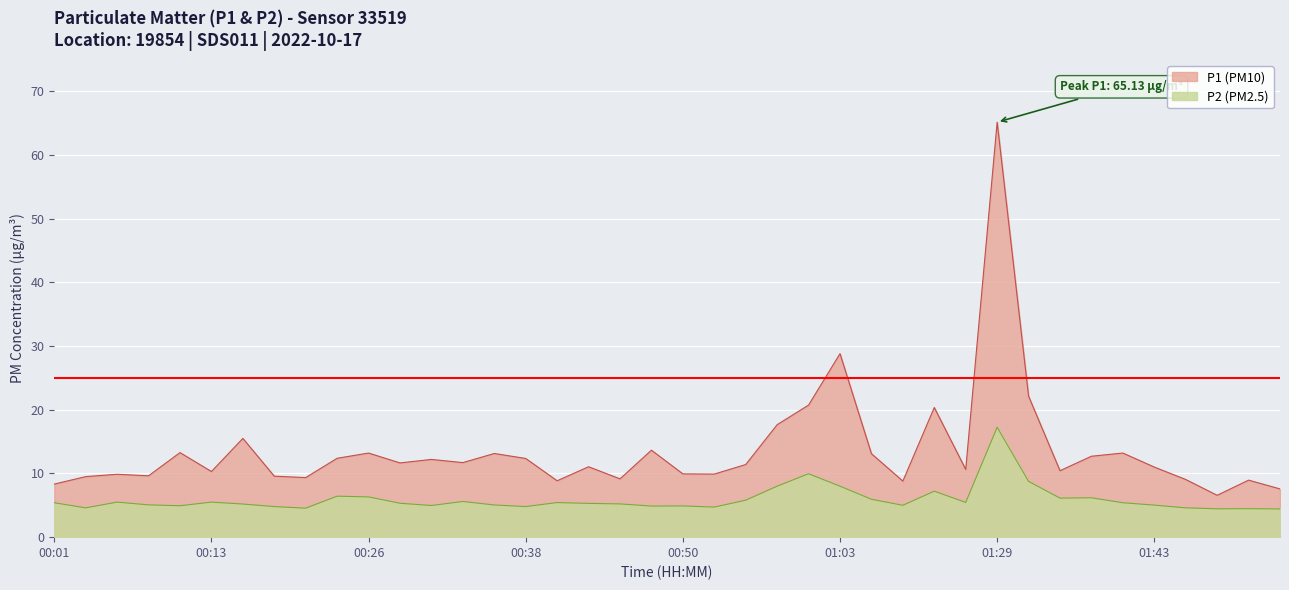

Where is P2 nearest to the value 10?

01:00